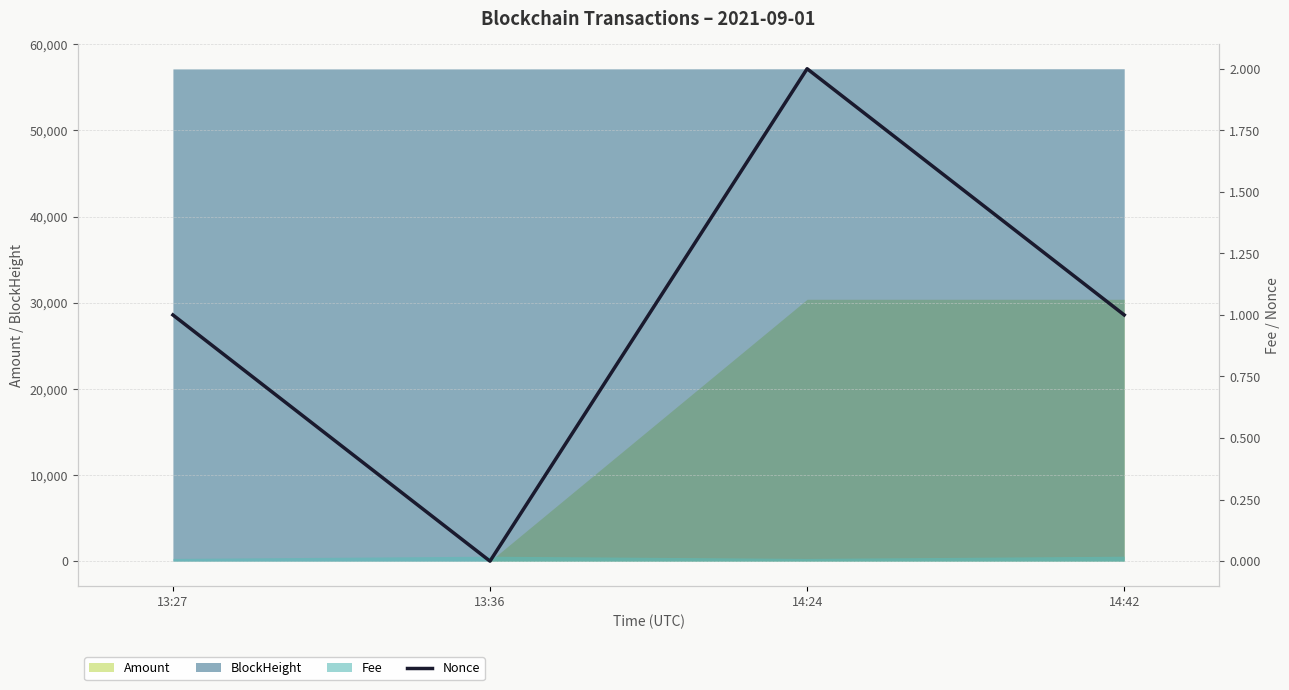

What is the difference between the maximum and second lowest values?

1